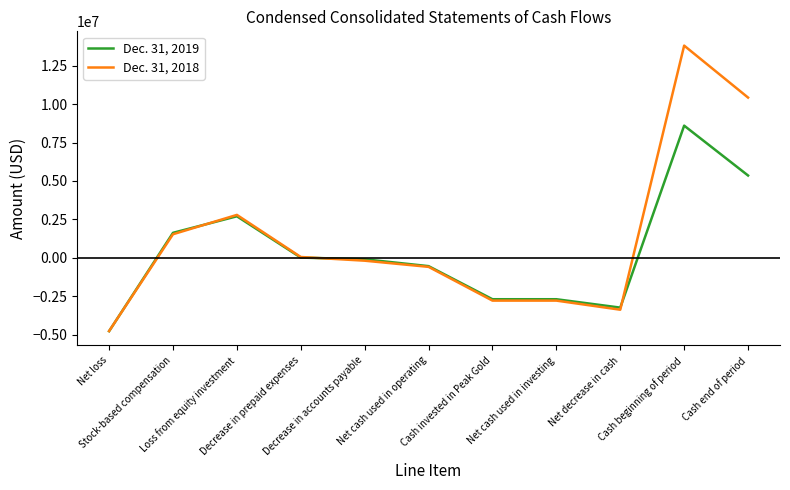

How many distinct data groups are displayed?

2